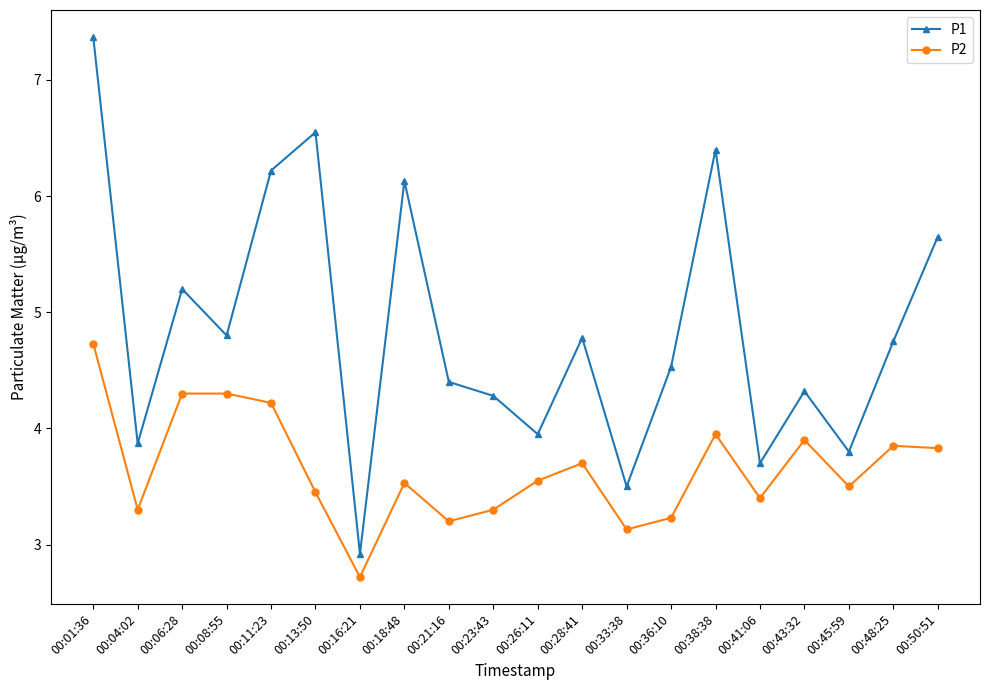

At how many categories does at least one series exceed 6?

5